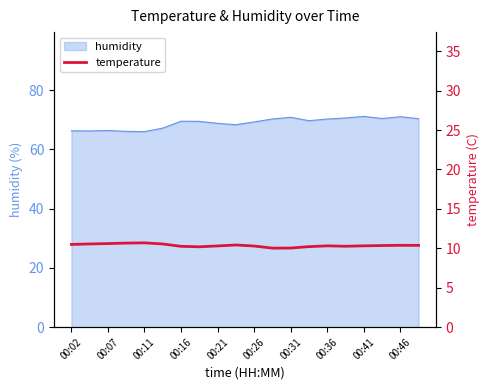

Is it true that humidity equals 42.9 at 00:11?

False